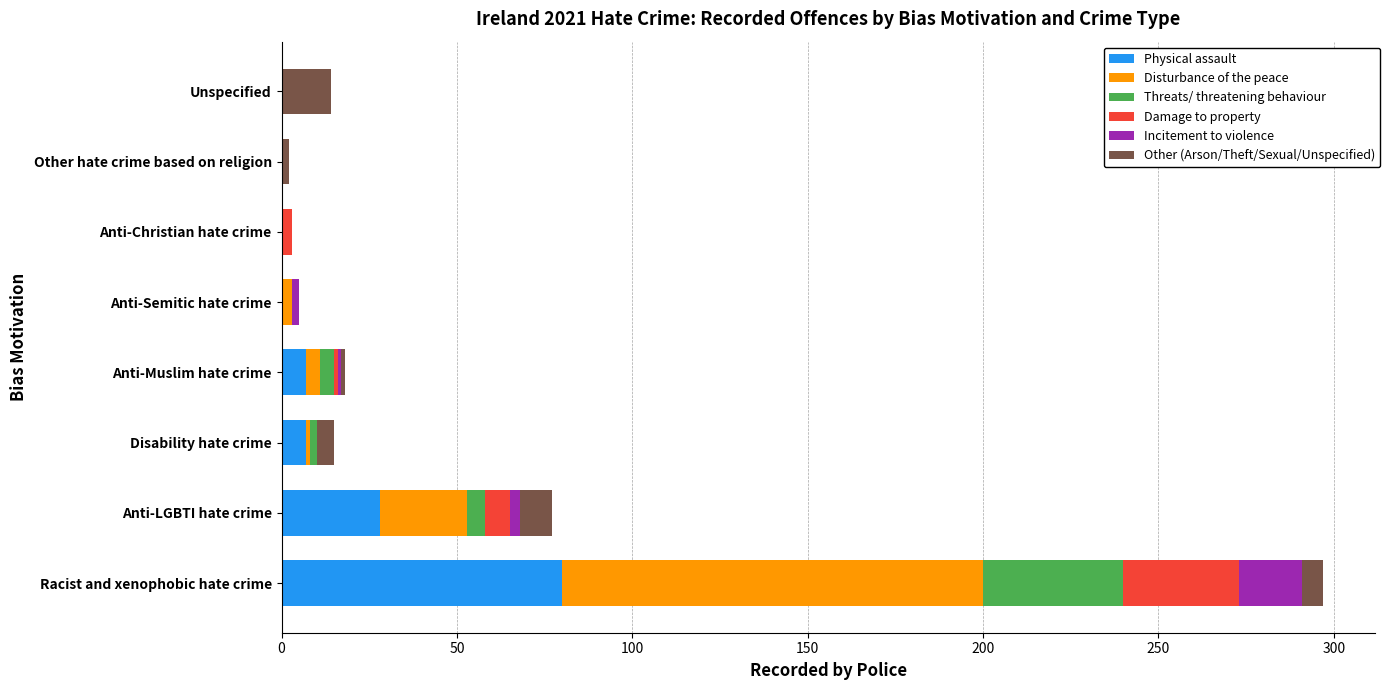

What is the total value across all series at Unspecified?

14